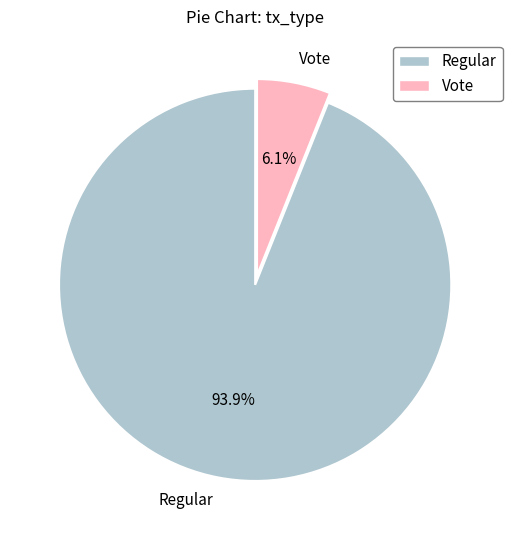

Is Regular the majority of the pie?

Yes